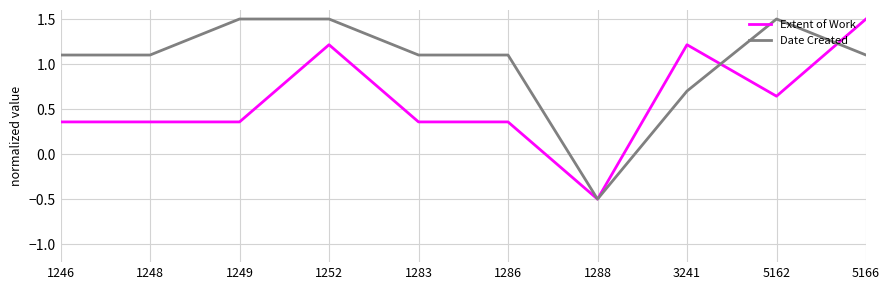

Which label corresponds to the smallest value in the chart?

1288